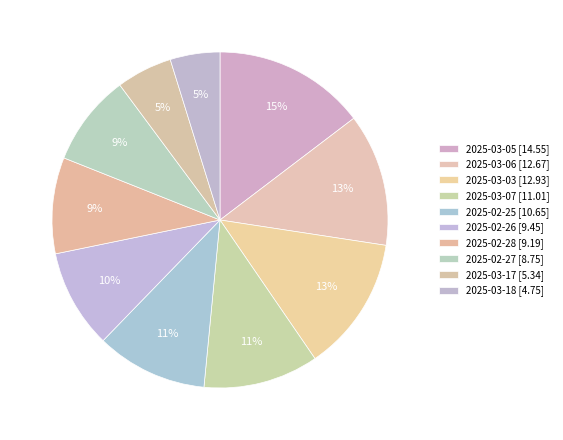

What is the smallest slice in the pie chart?

2025-03-18